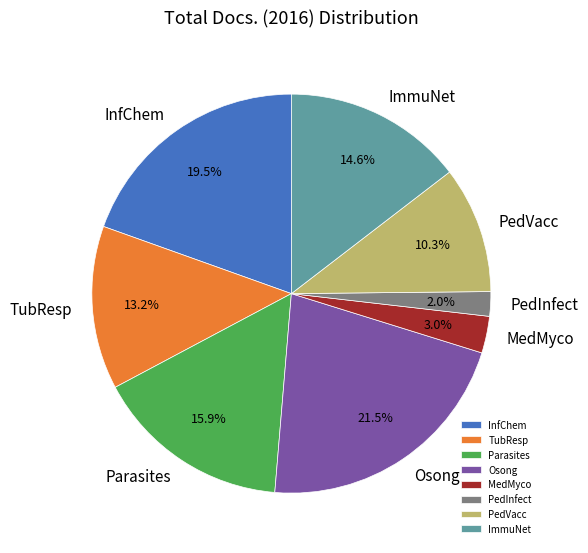

Combined, do PedVacc and Parasites account for over 50%?

No